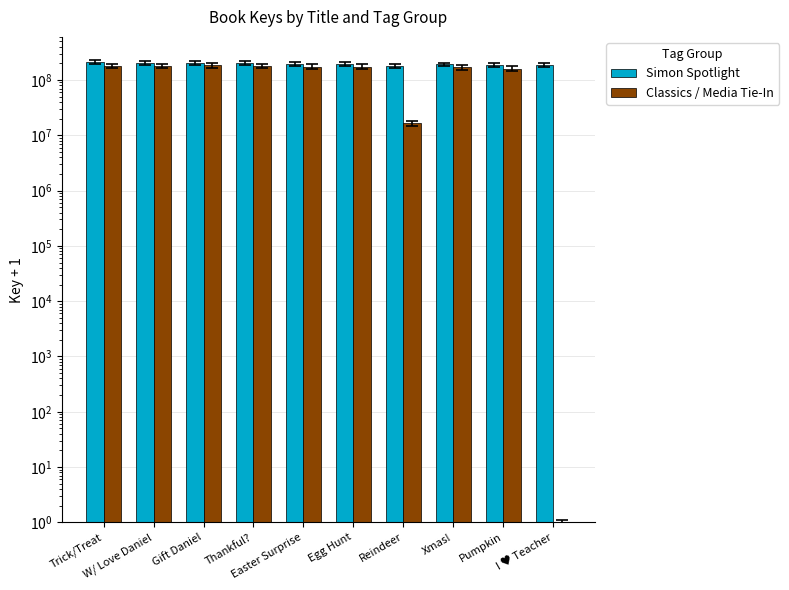

The value of Classics / Media Tie-In at Gift Daniel is 184600981. True or false?

True